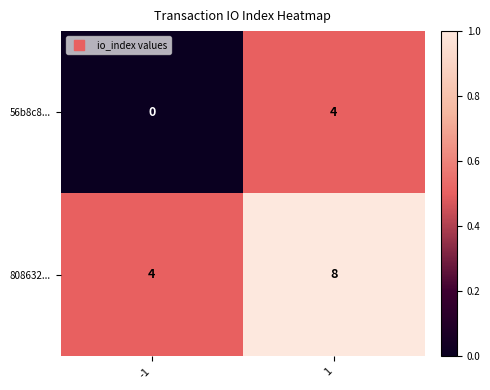

Rank the series by their maximum value, from lowest to highest.

56b8c8..., 808632...